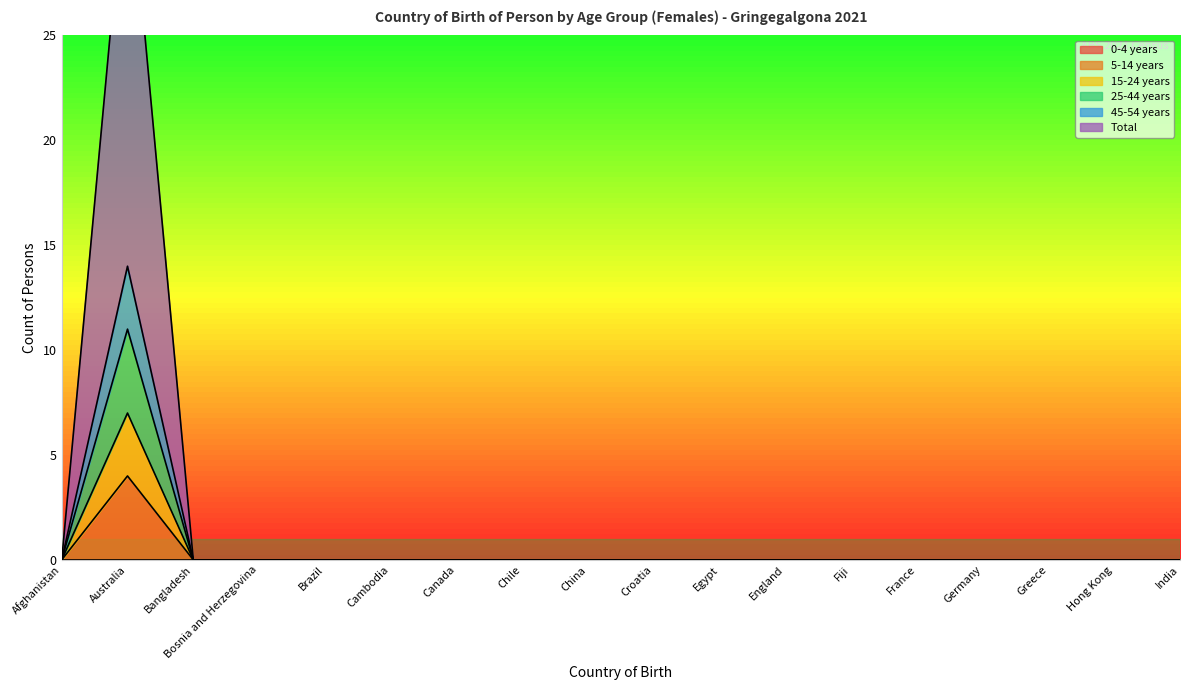

Rank the categories by 25-44 years value from lowest to highest.

Afghanistan, Bangladesh, Bosnia and Herzegovina, Brazil, Cambodia, Canada, Chile, China, Croatia, Egypt, England, Fiji, France, Germany, Greece, Hong Kong, India, Australia